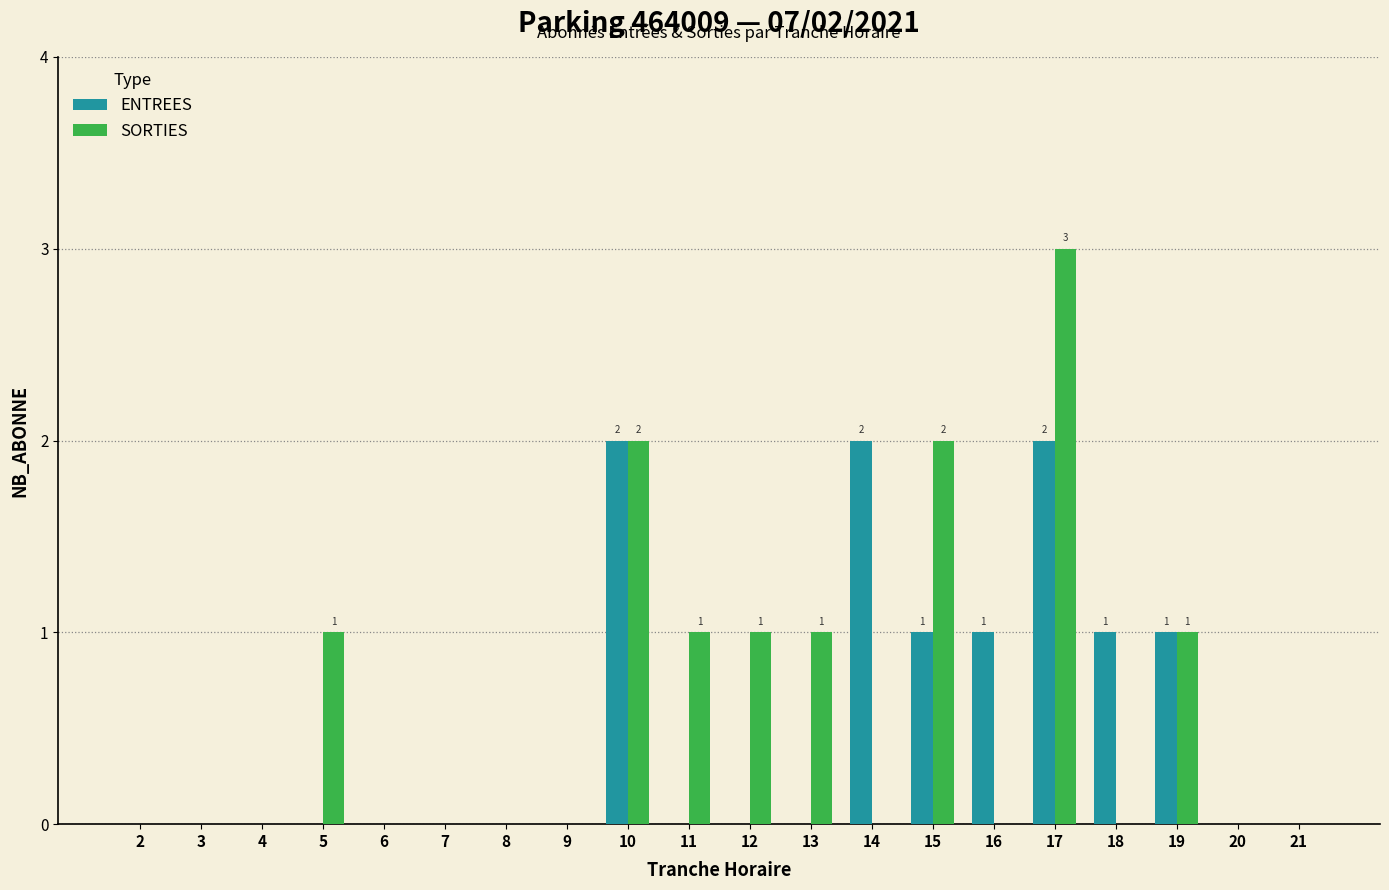

How many groups of bars are there?

20